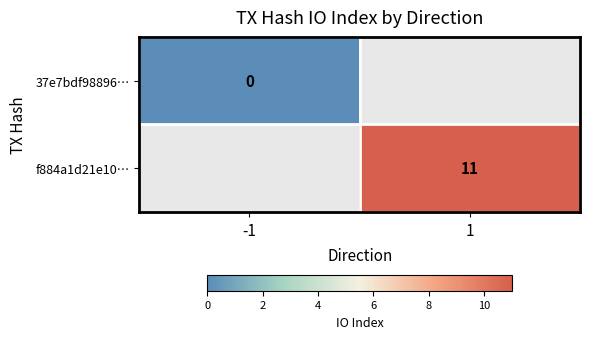

How many distinct data groups are displayed?

2